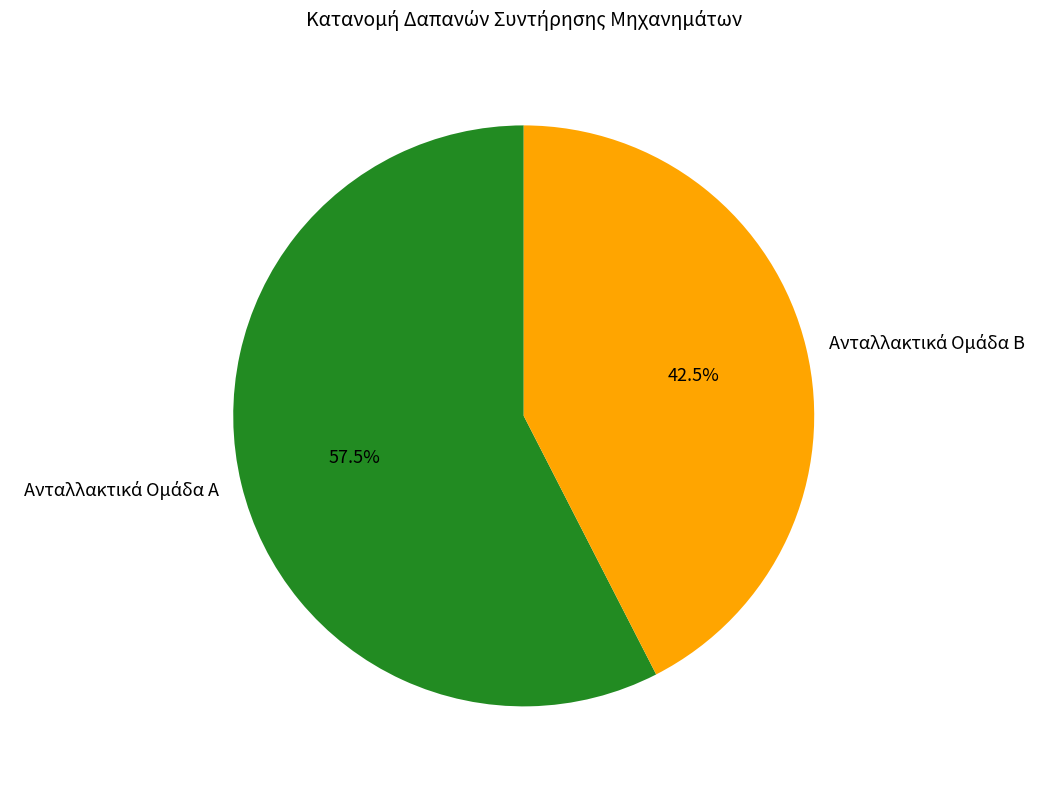

Is there a majority slice in this chart?

Yes